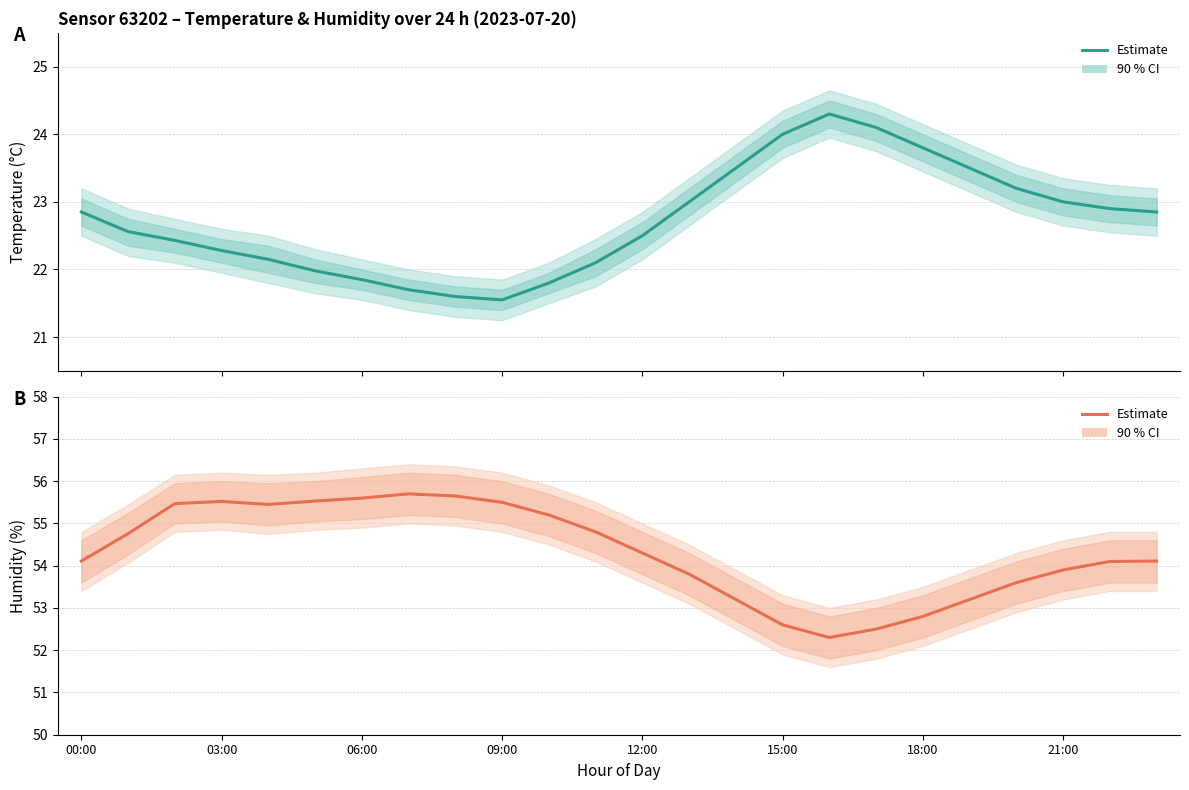

What is the spread (max minus min) of values at 21:00?

30.9